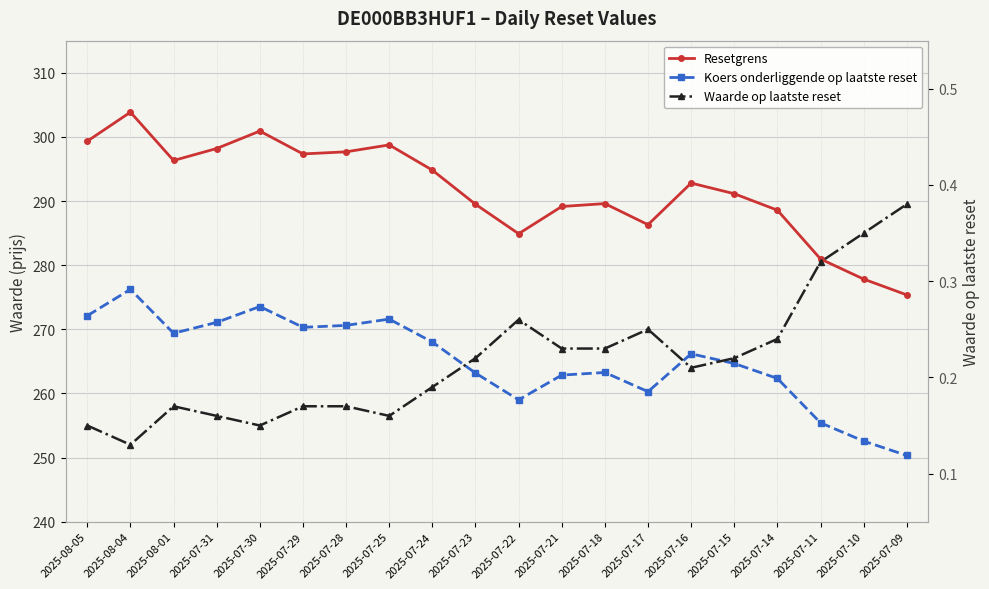

Is it true that Waarde op laatste reset equals 0.3 at 2025-07-22?

False